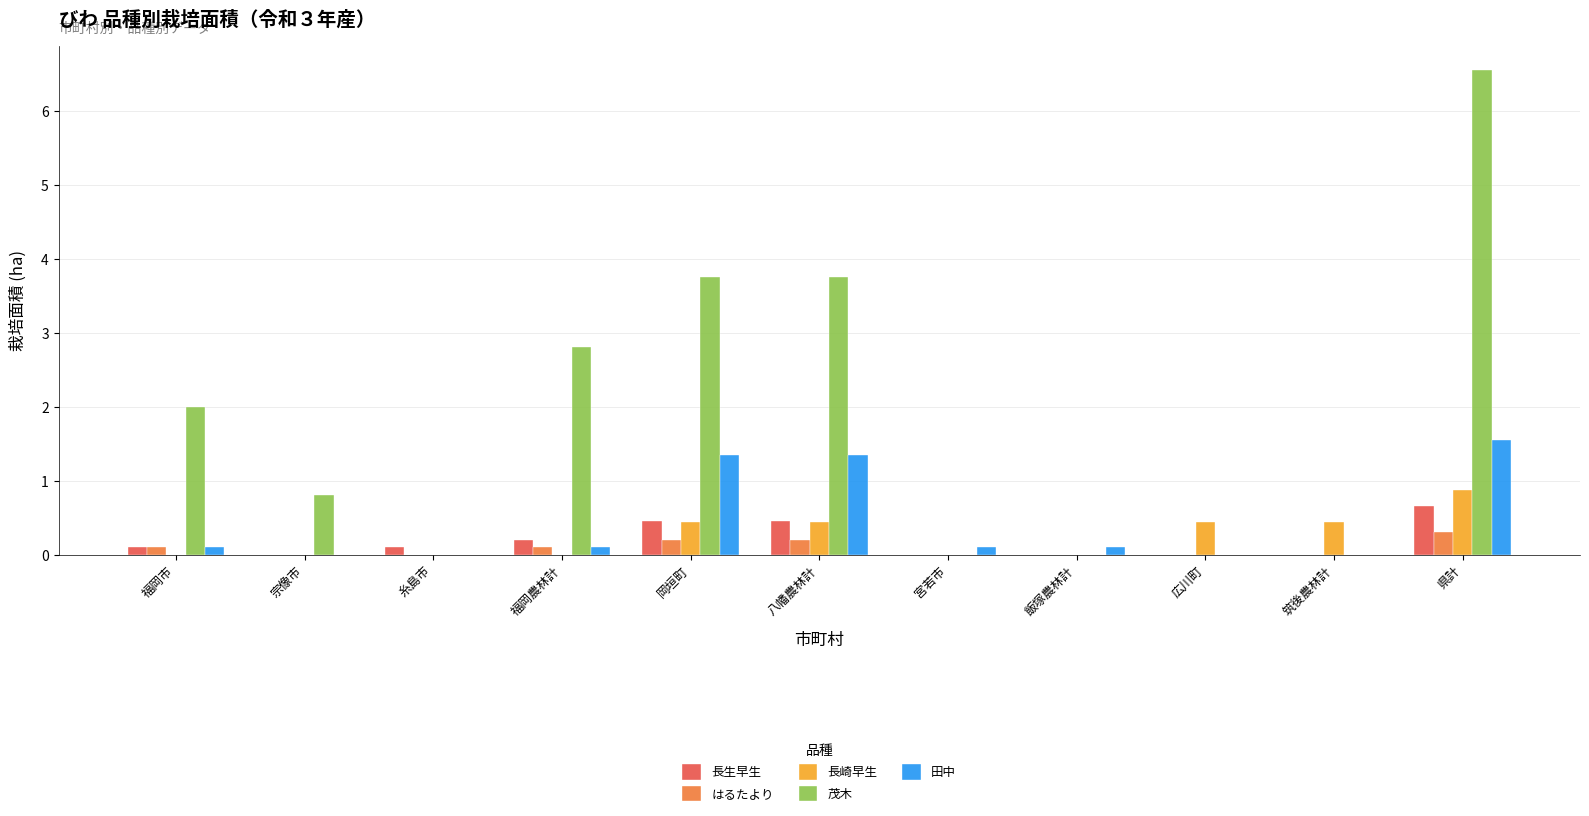

Between 宗像市 and 糸島市, which series saw the biggest shift?

茂木